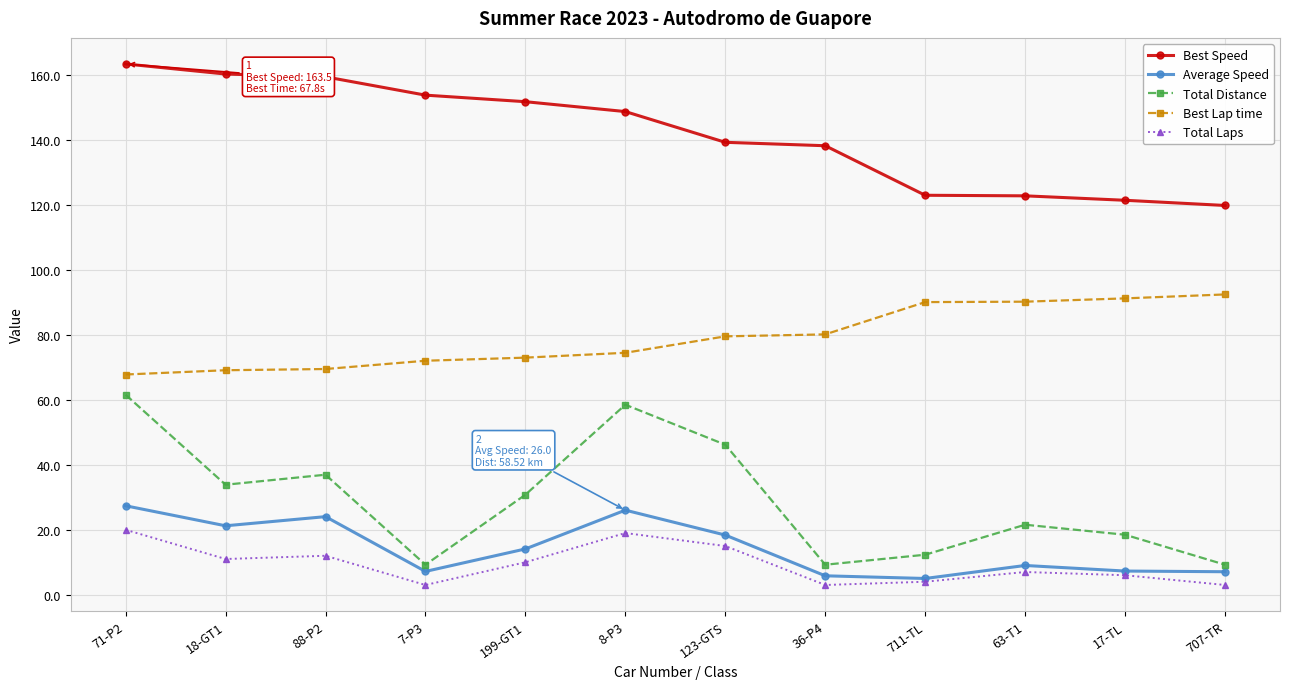

What is the sum of the Best Lap time values at 88-P2 and 711-TL?

159.6